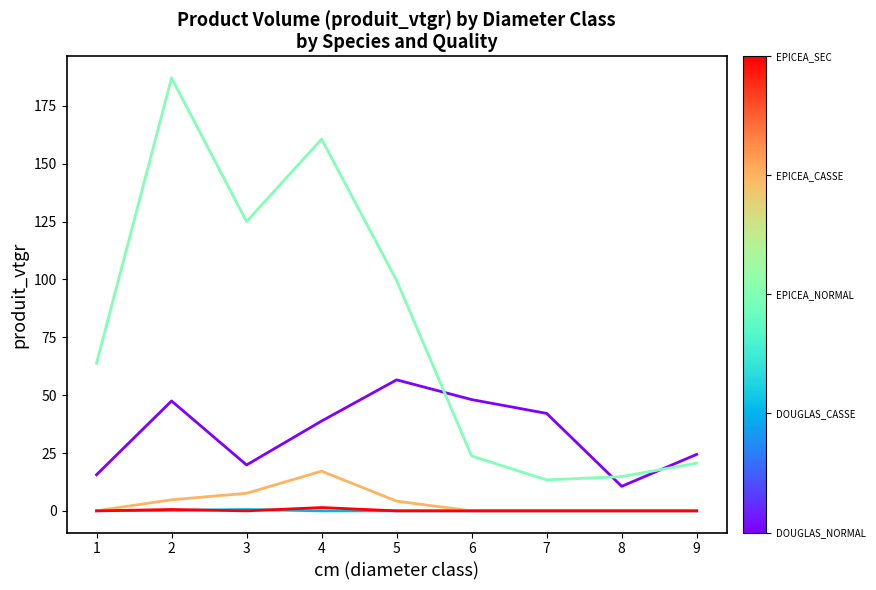

What is the maximum value shown in the chart?

187.1